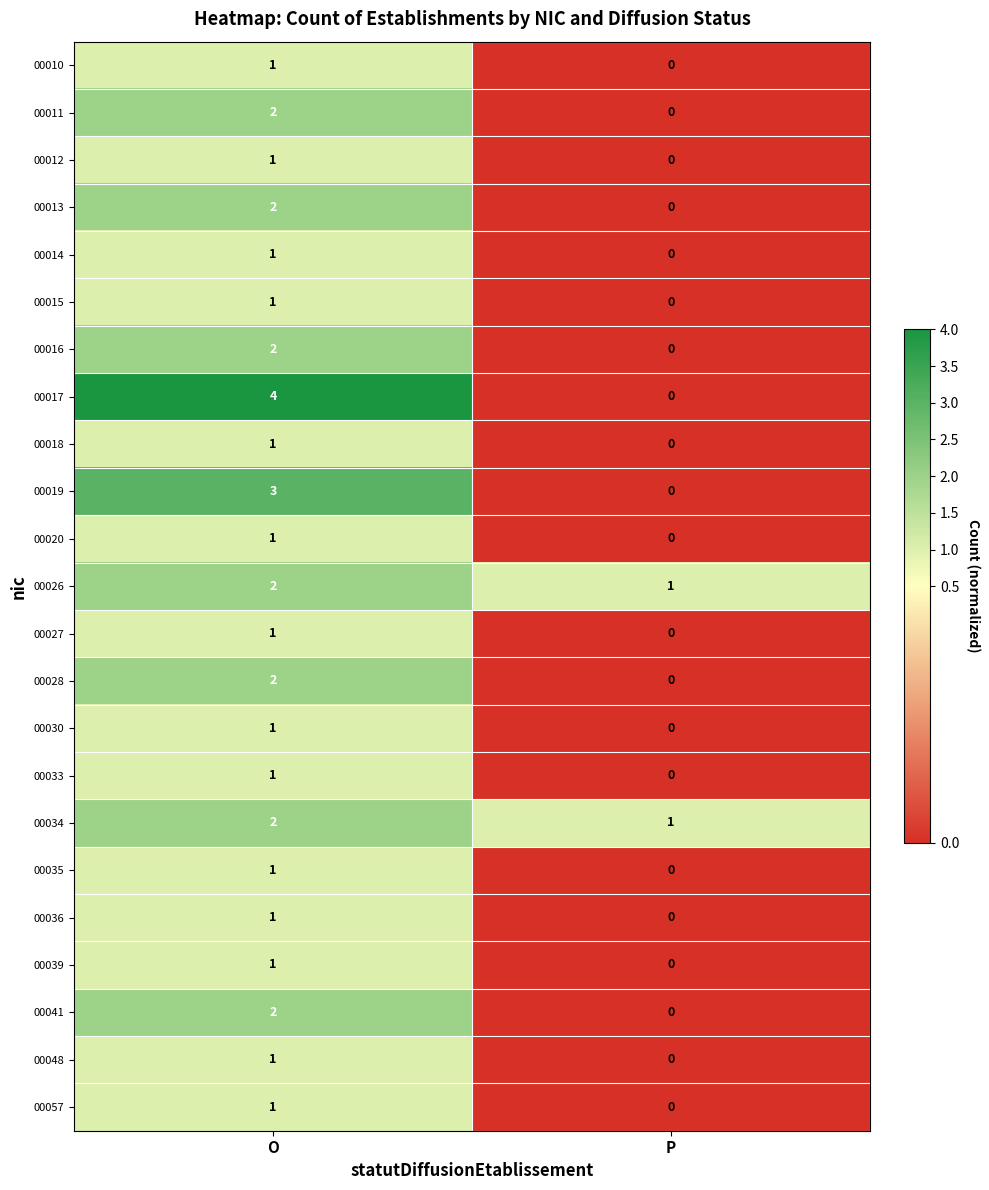

Which series changed the most between O and P?

00017